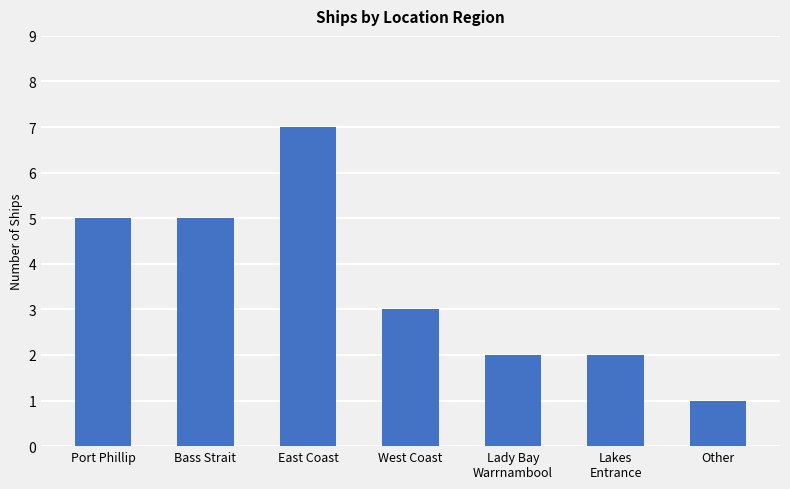

Reading left to right, what are all the values shown in this chart?

5	5	7	3	2	2	1